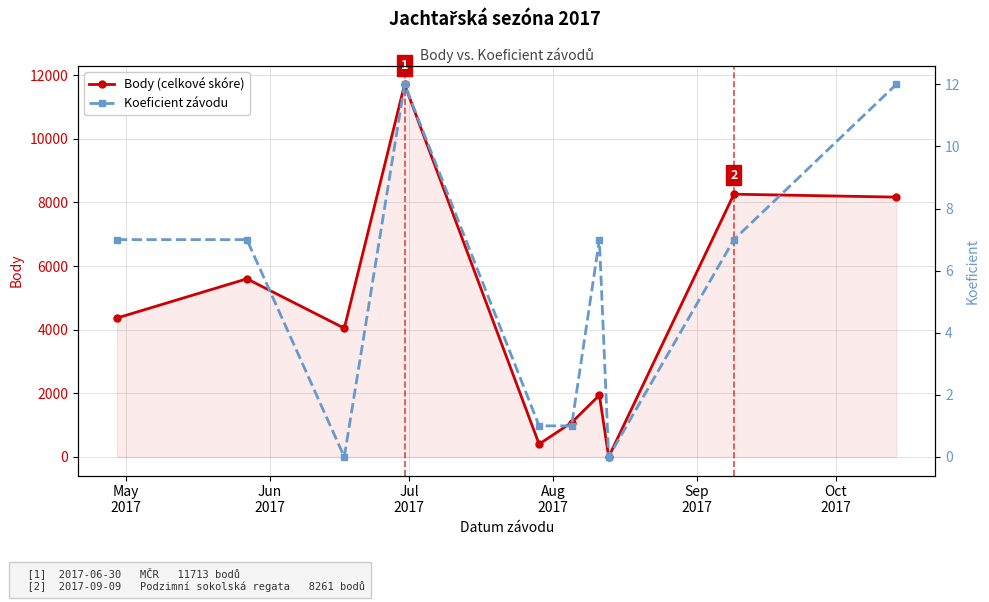

What are all the series names shown in the legend?

Body (celkové skóre), Koeficient závodu